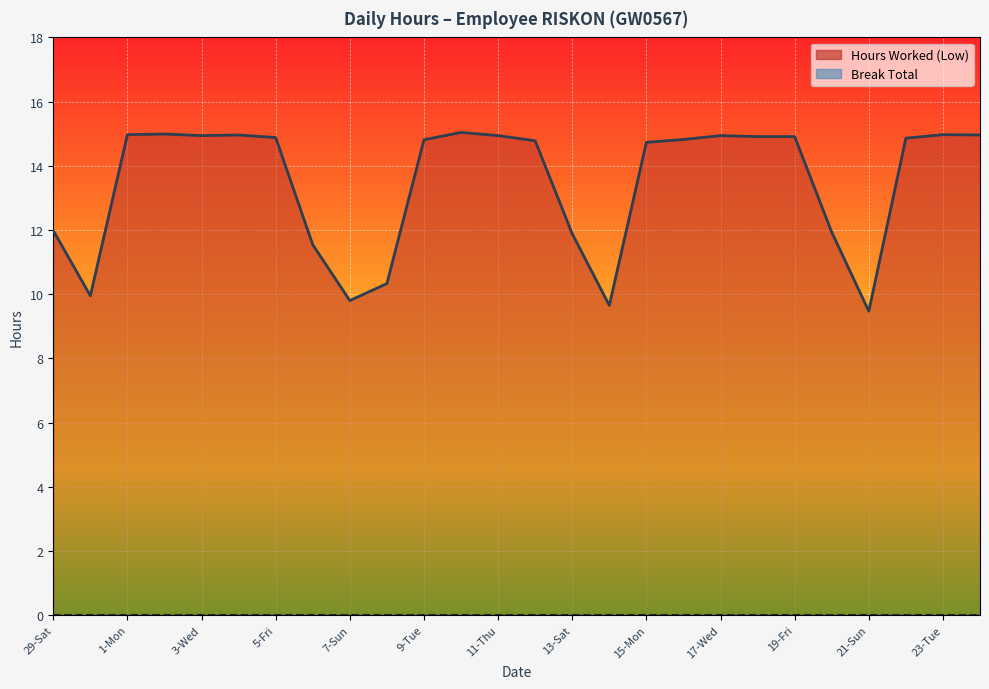

Count the number of categories in the chart.

26